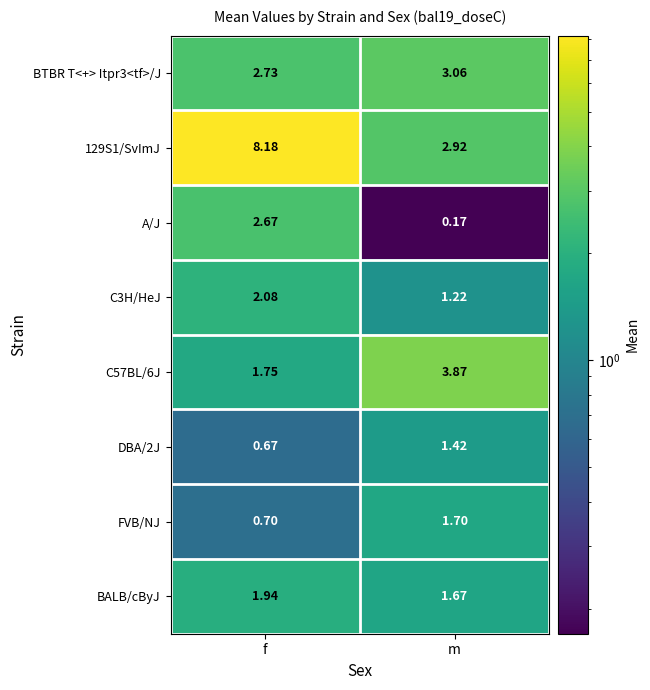

Where is BTBR T<+> Itpr3<tf>/J nearest to the value 2?

f